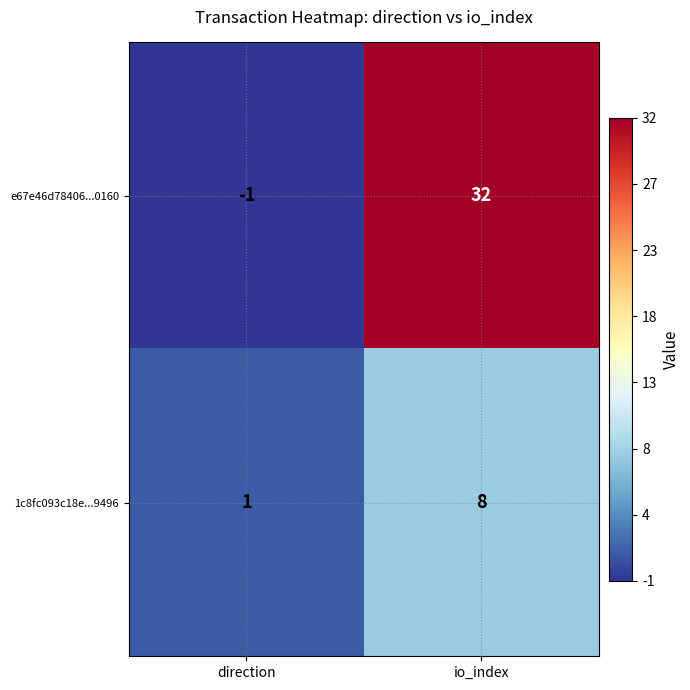

What is the sum of the e67e46d78406...0160 values at io_index and direction?

31